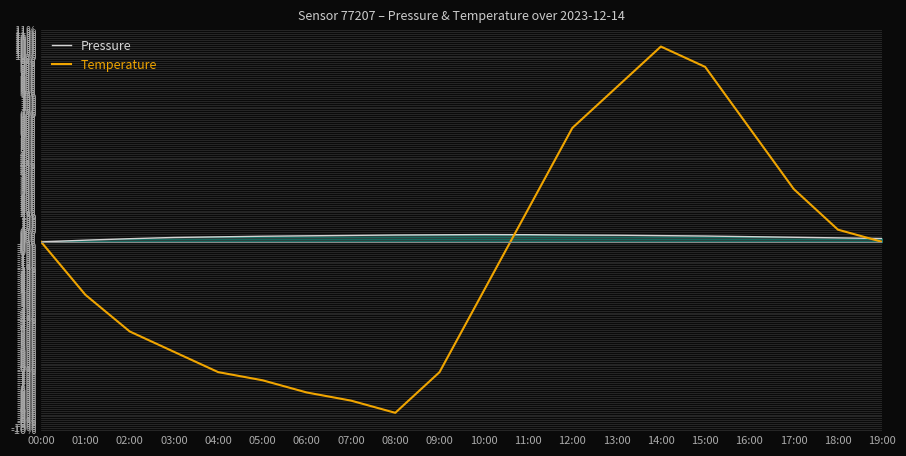

Which series changed the most between 02:00 and 10:00?

Temperature